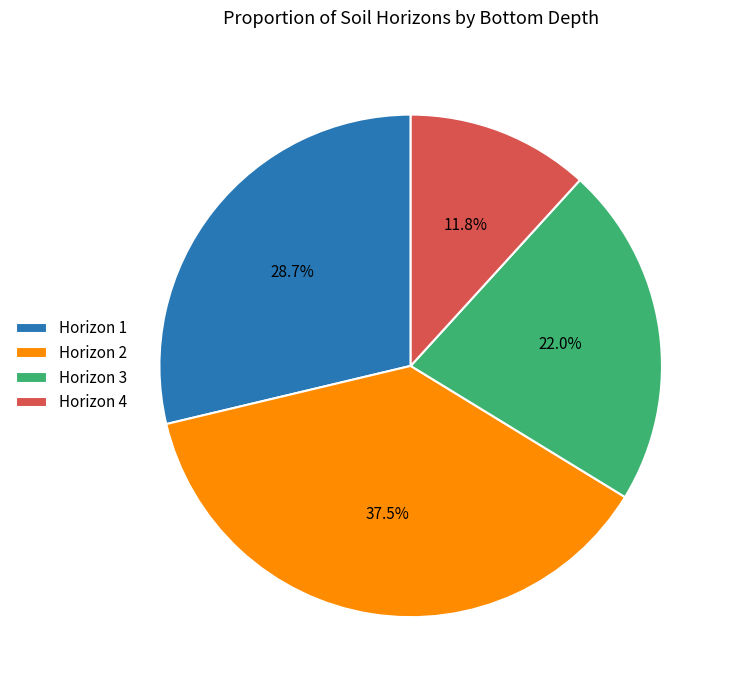

What is the smallest slice in the pie chart?

Horizon 4